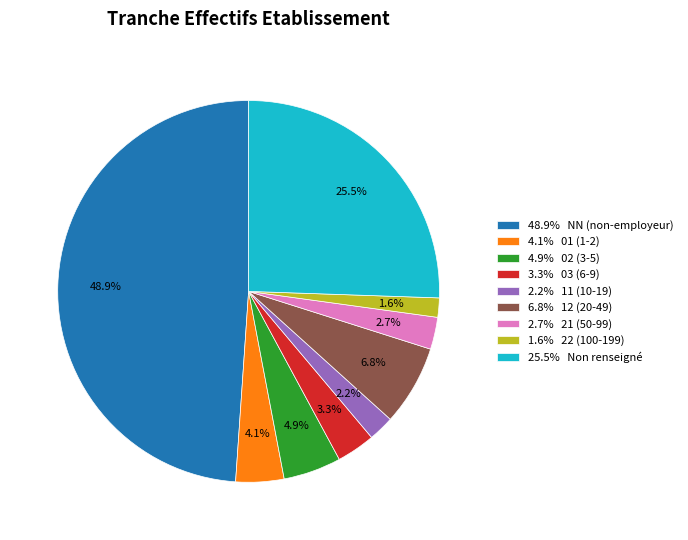

What percentage is NOT represented by 48.9% NN (non-employeur)?

51.1%